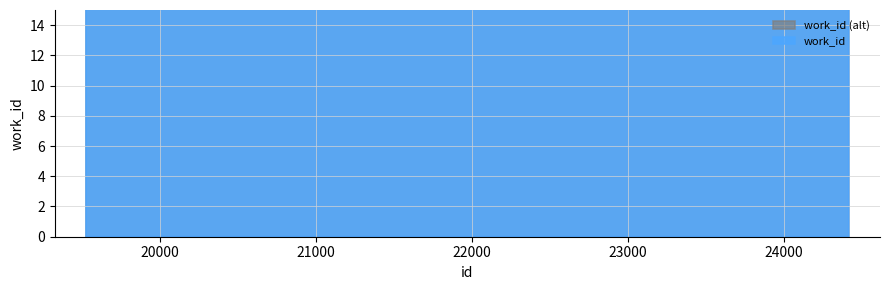

List the labels in order of value, smallest first.

24413, 24414, 19526, 19835